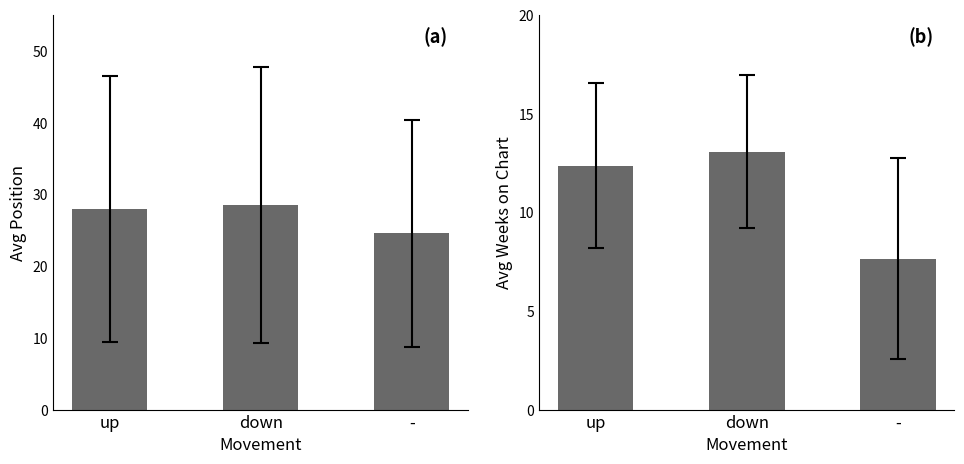

What is the total value across all series at -?

32.2